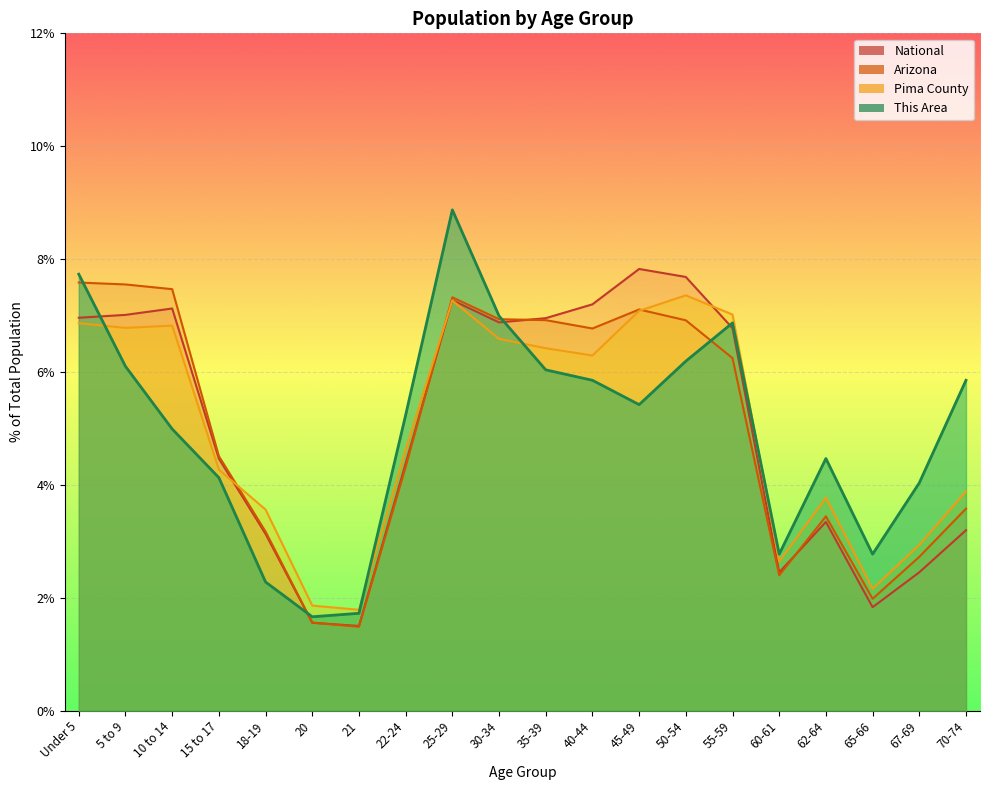

What is the label of the 13th point from the right?

22-24